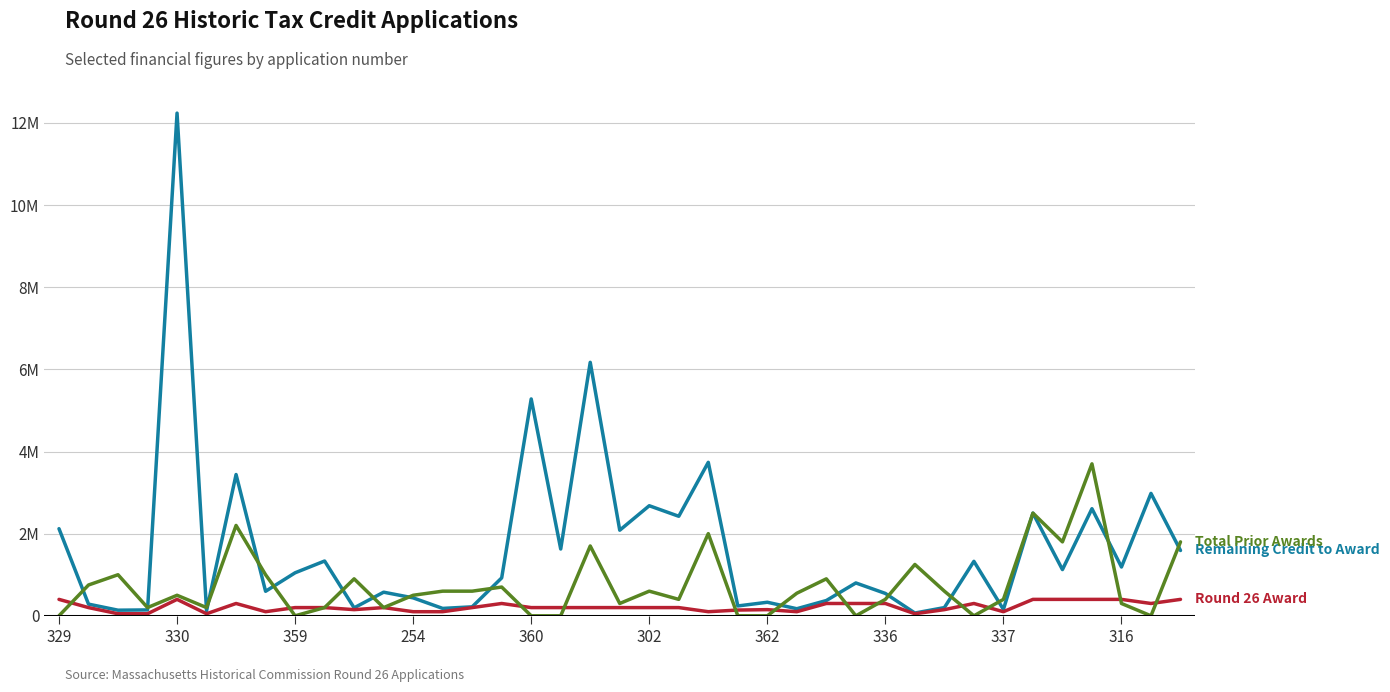

Is this an area chart (filled region under the line)?

No